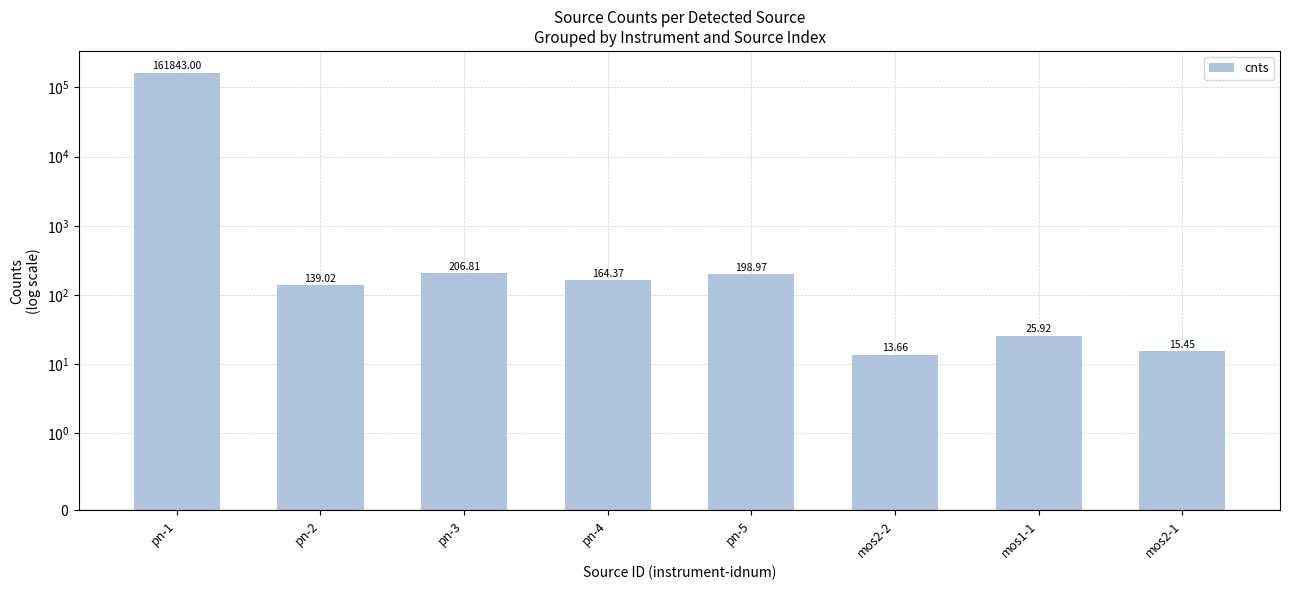

How many distinct data groups are displayed?

1